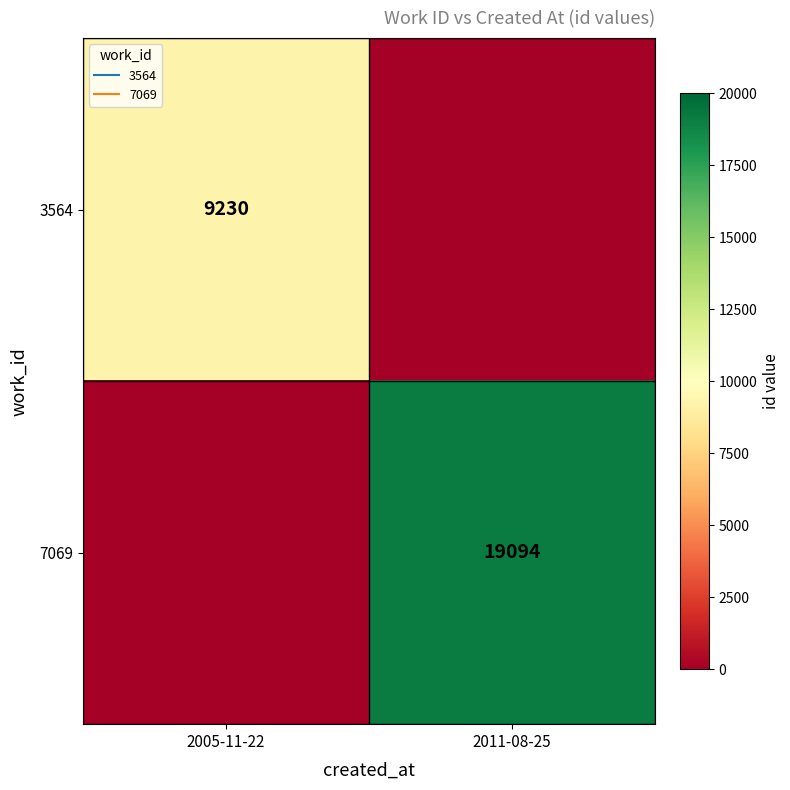

At 2011-08-25, list the series in order from largest to smallest.

7069, 3564